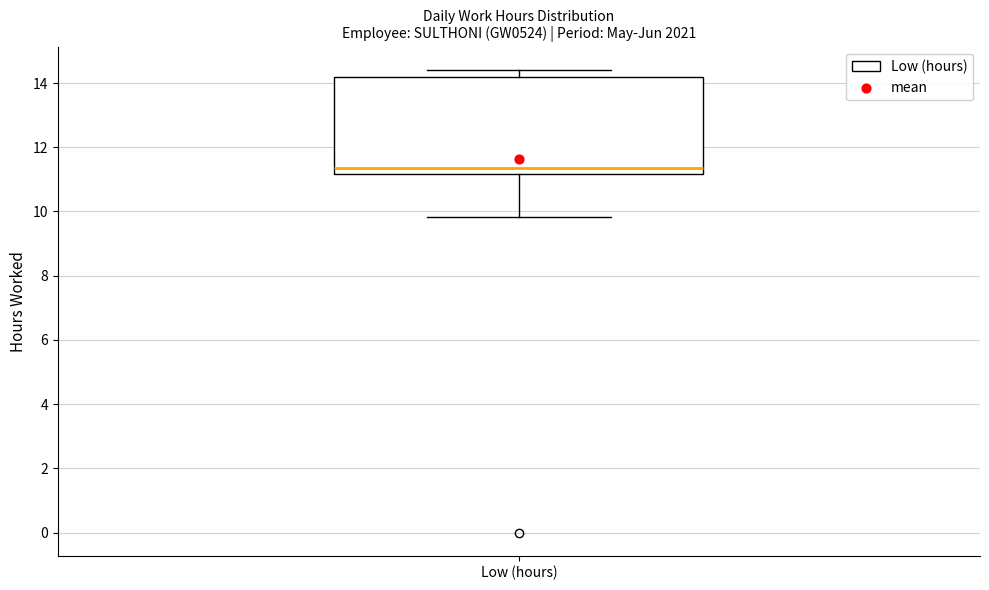

Transcribe this box plot: give where the median line is, the range the box spans, and where the two whiskers end, as read against the y-axis. The values are not printed on the chart, so give them approximately, as read against the axis.

median 11.4, box 11.2 to 14.2, whiskers 9.8 to 14.4